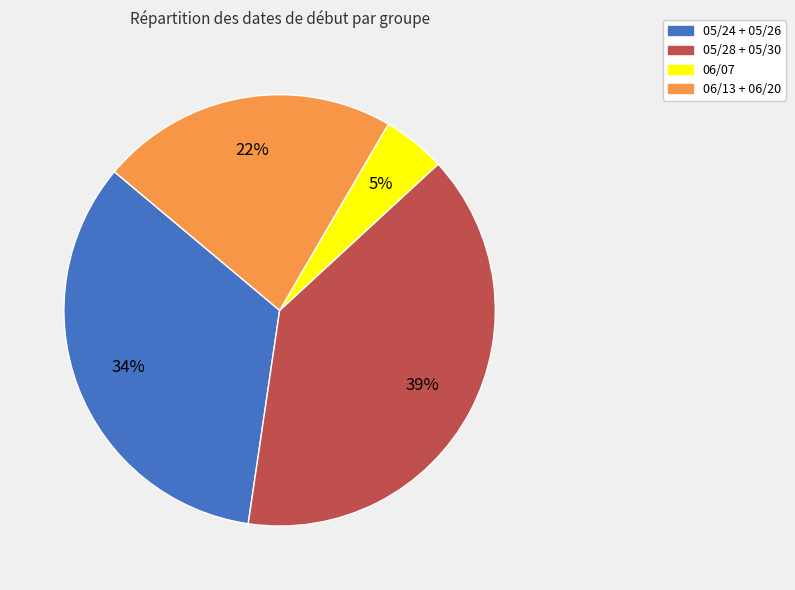

How many segments does this pie chart have?

4